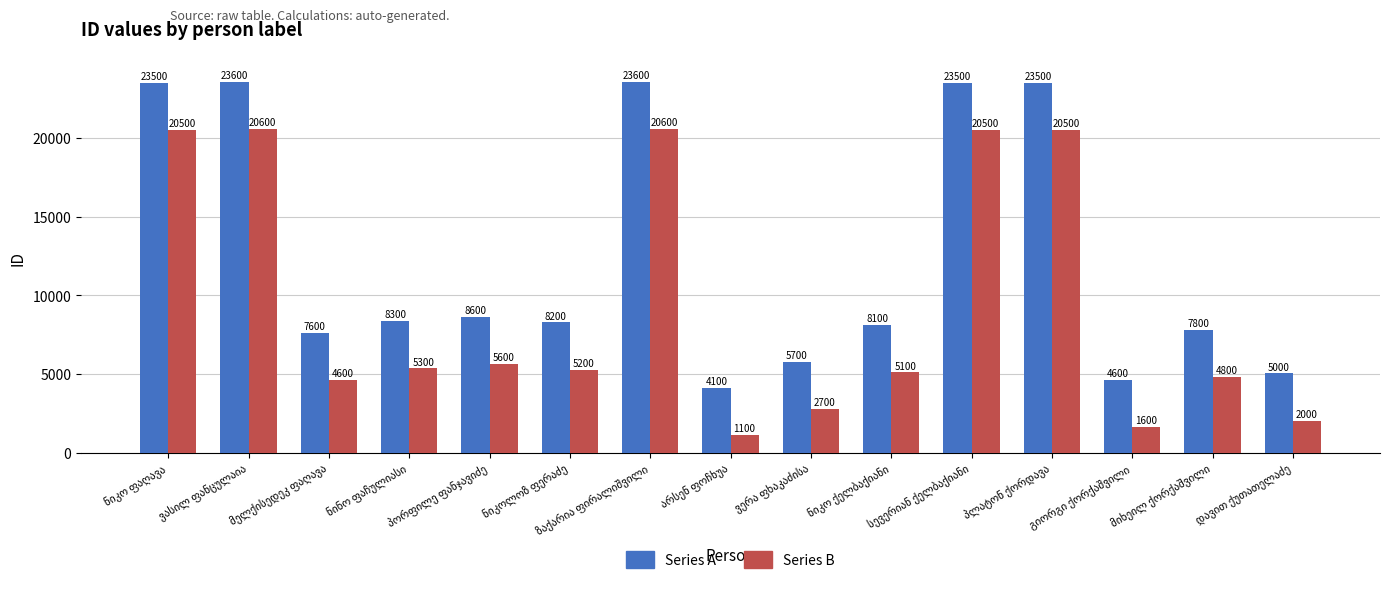

Count the number of data series in this chart.

2